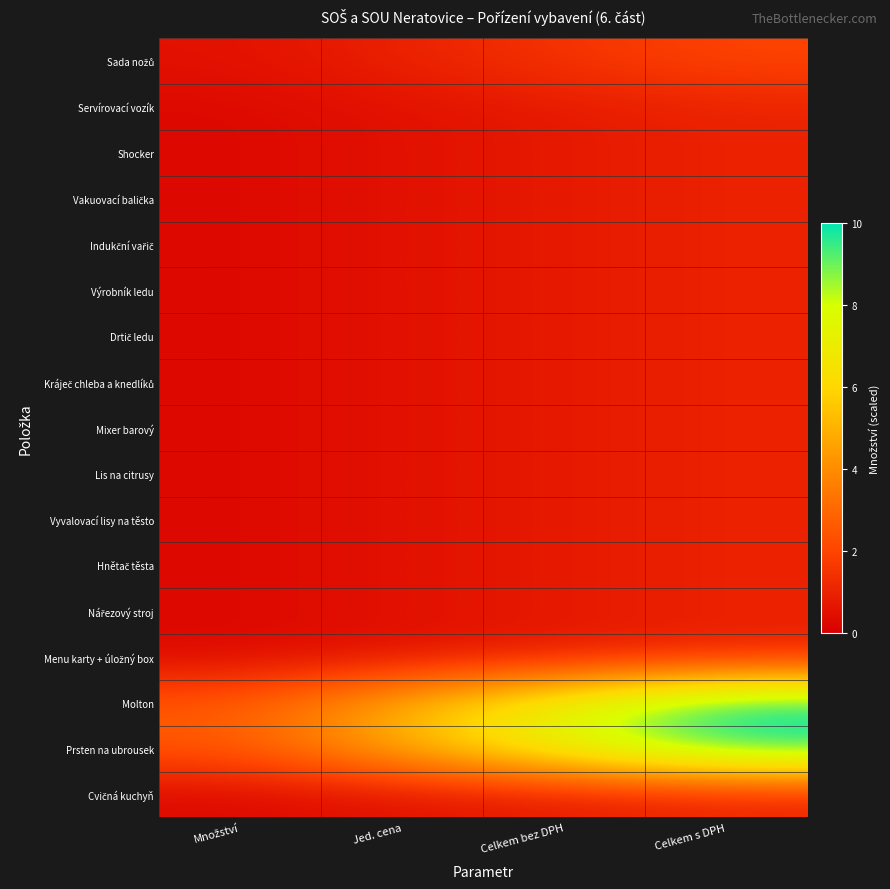

At how many categories does at least one series exceed 1?

4